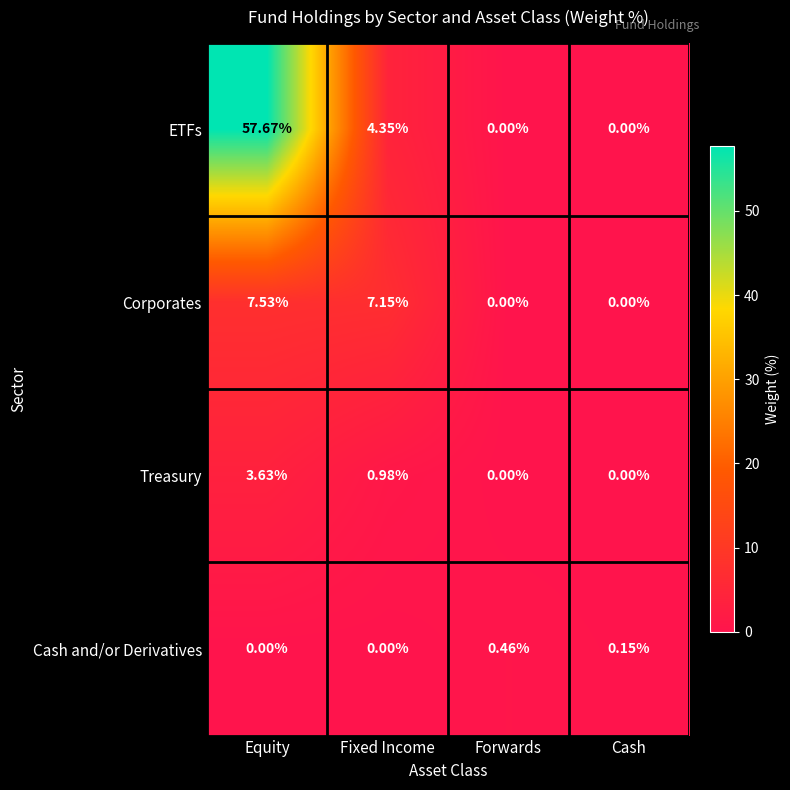

Which label corresponds to the largest value in the chart?

Equity